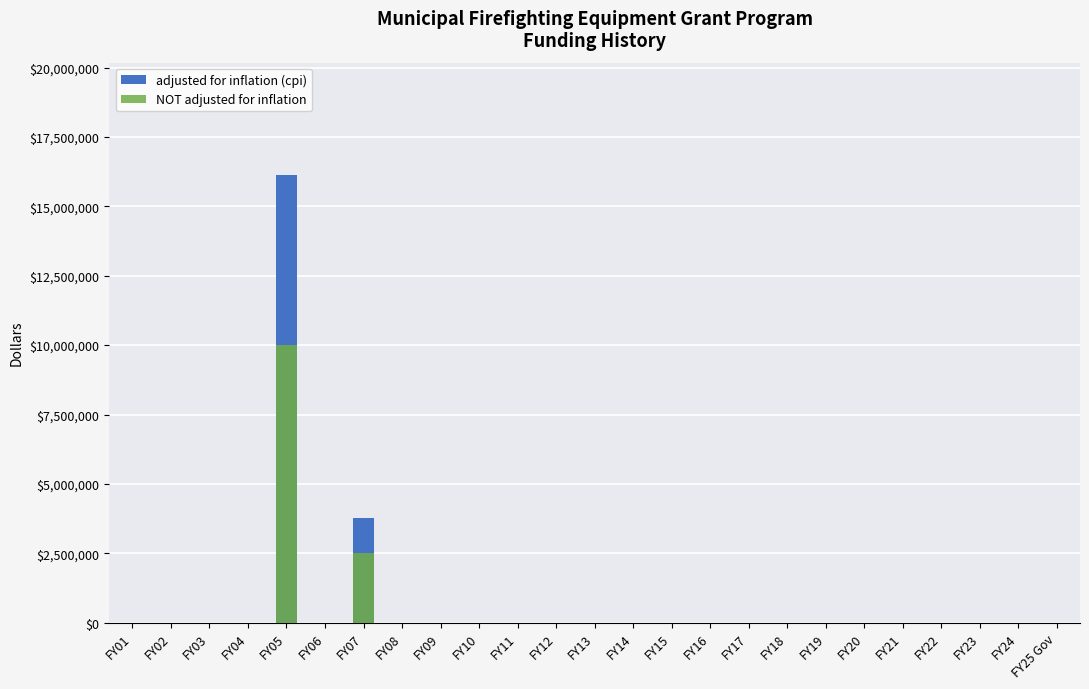

Which series has the largest range (max minus min)?

adjusted for inflation (cpi)